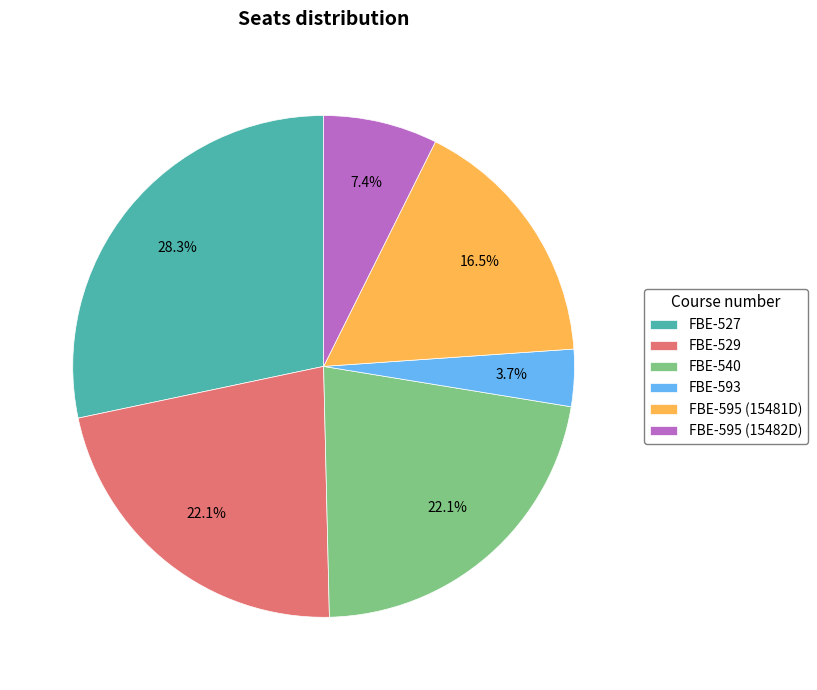

How many segments does this pie chart have?

6